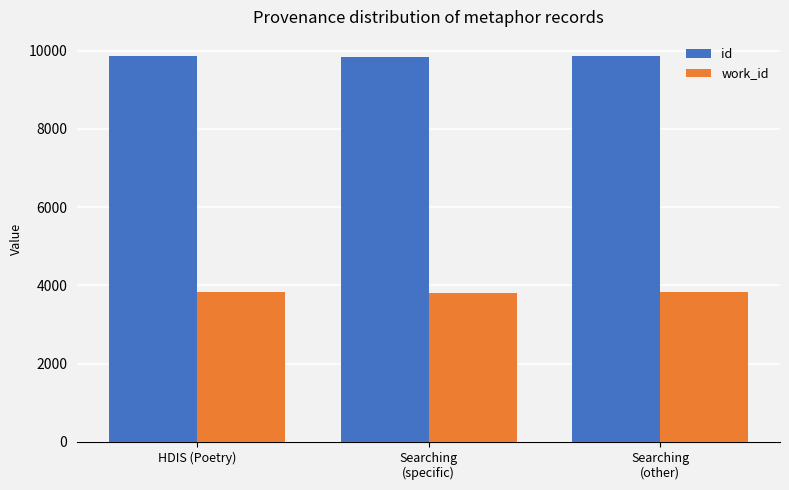

The work_id series shows 3830 at HDIS (Poetry). True or false?

True